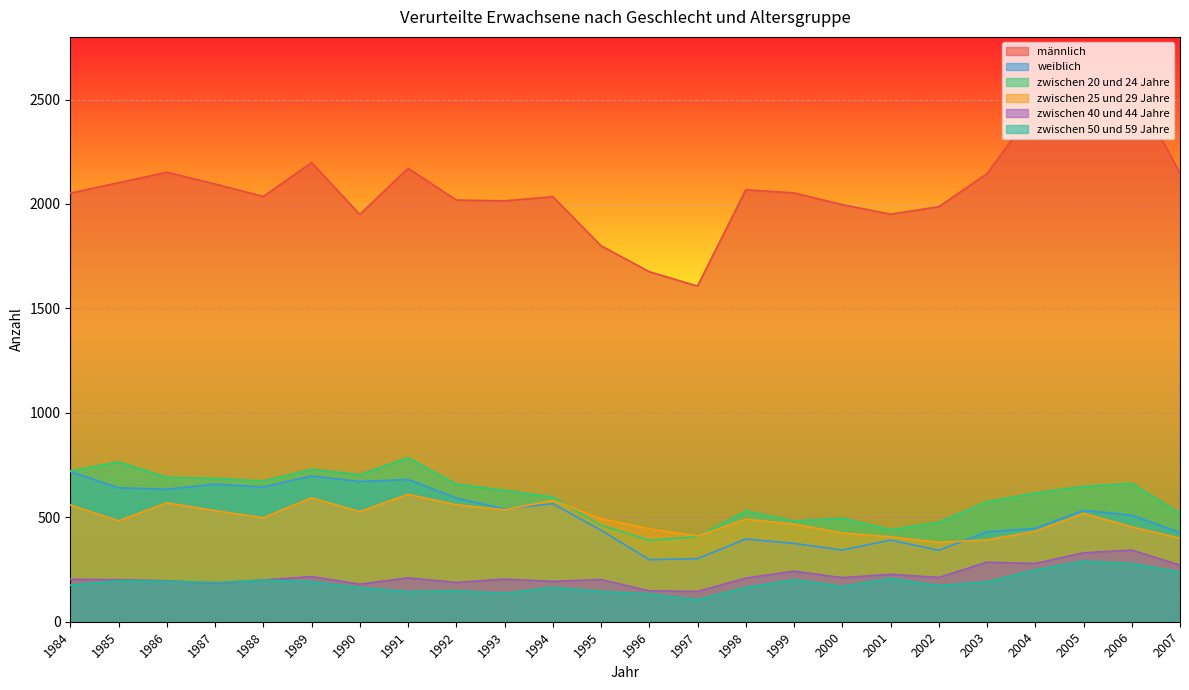

Rank the categories by zwischen 40 und 44 Jahre value from highest to lowest.

2006, 2005, 2003, 2004, 2007, 1999, 2001, 1989, 2002, 2000, 1991, 1998, 1993, 1984, 1995, 1985, 1988, 1986, 1994, 1992, 1987, 1990, 1996, 1997